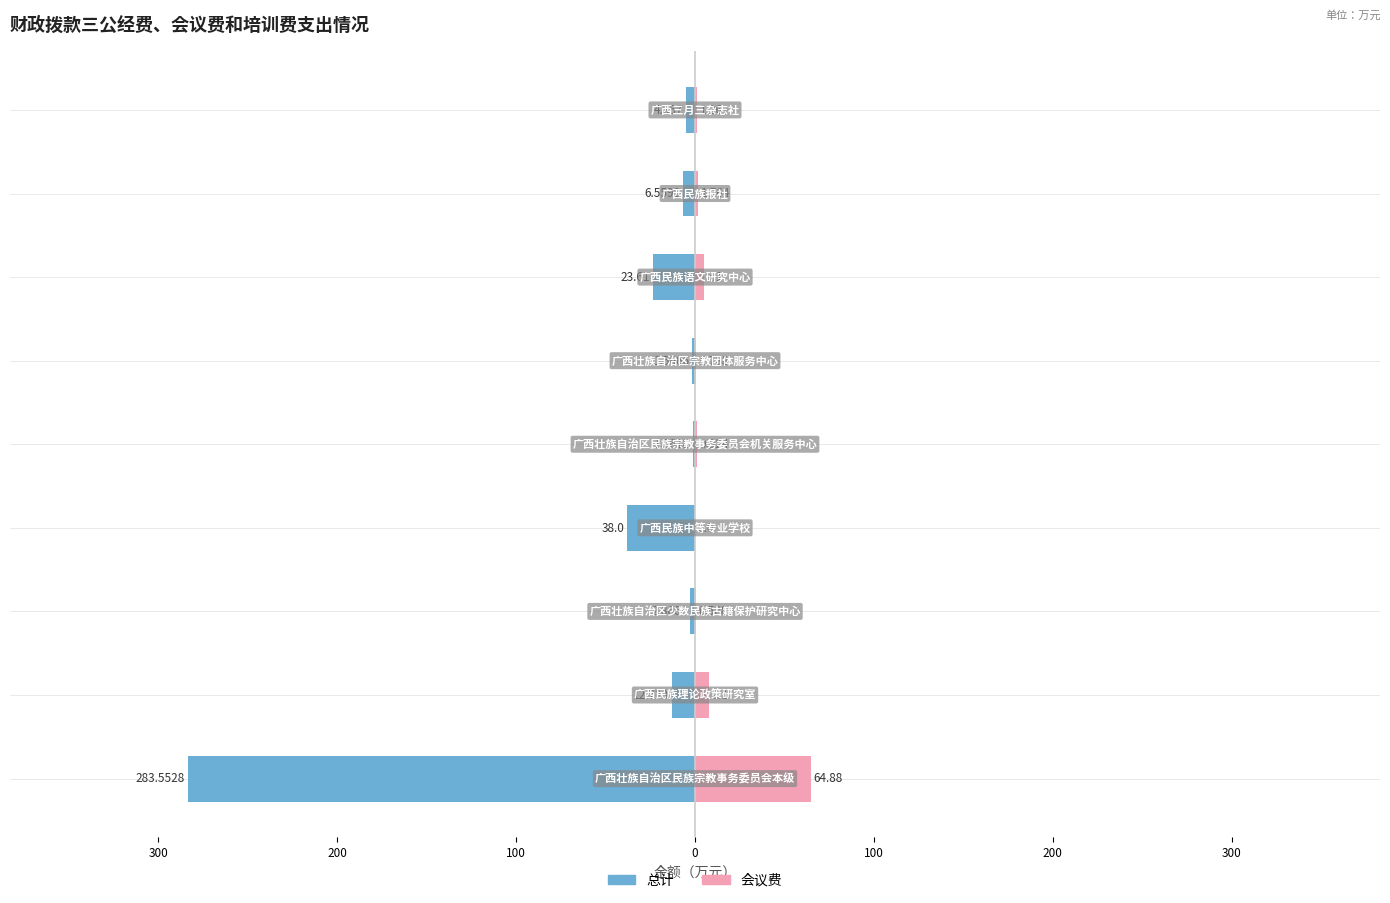

Which series changed the most between 100 and 400?

总计